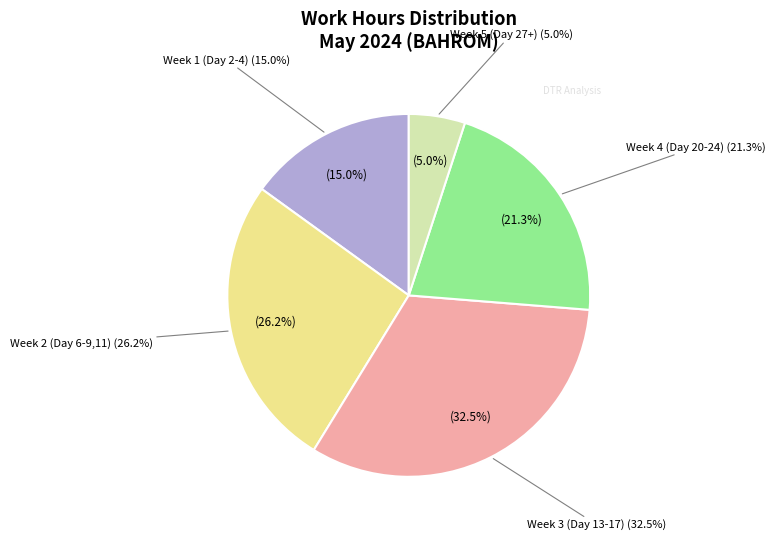

Combined, what portion of the pie is Day 6 (Mon) and Day 11 (Sat)?

14.8%